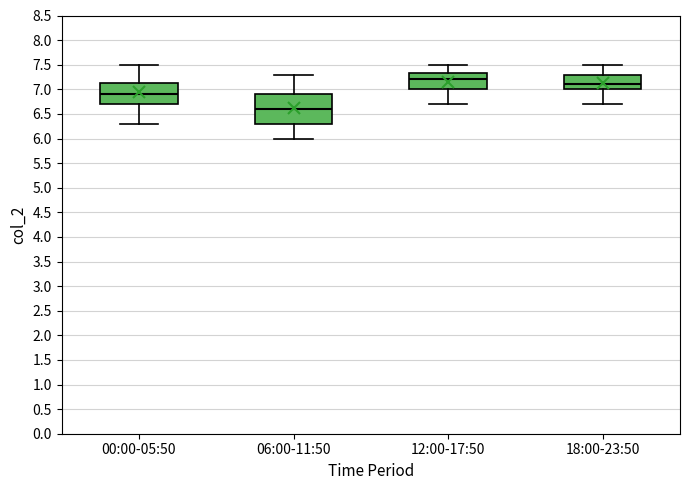

Reading left to right, read every box against the y-axis: the position of its median line, the range the box covers, and the ends of its whiskers. The values are not printed on the chart, so give them approximately, as read against the axis.

00:00-05:50: median 6.90, box 6.70 to 7.15, whiskers 6.30 to 7.50
06:00-11:50: median 6.60, box 6.30 to 6.90, whiskers 6.00 to 7.30
12:00-17:50: median 7.20, box 7.00 to 7.35, whiskers 6.70 to 7.50
18:00-23:50: median 7.10, box 7.00 to 7.30, whiskers 6.70 to 7.50